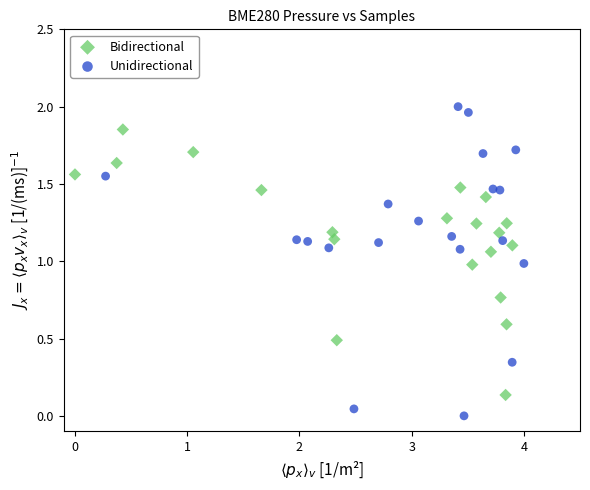

What are all the series names shown in the legend?

Bidirectional, Unidirectional